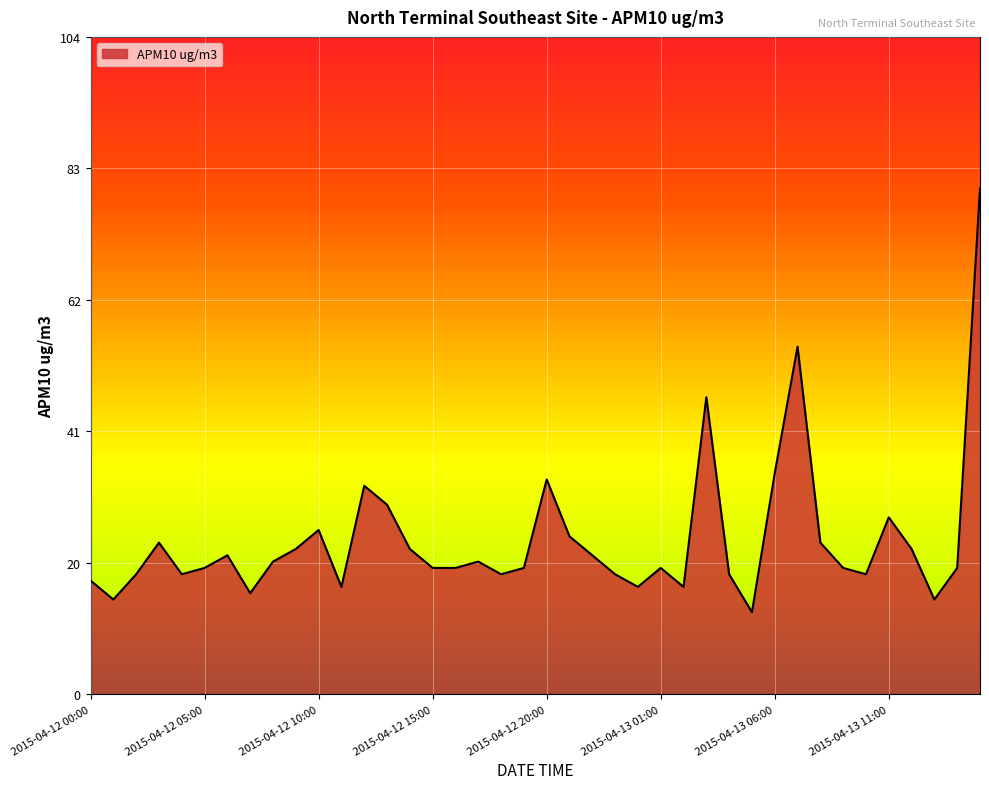

What is the smallest value displayed?

13